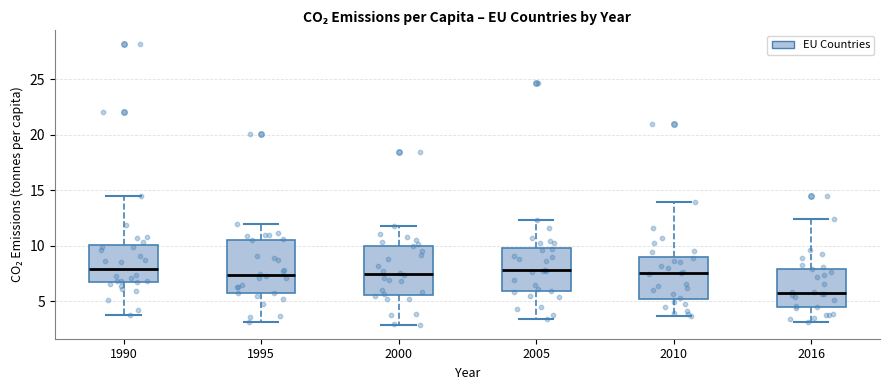

Which box has the lowest median line?

2016